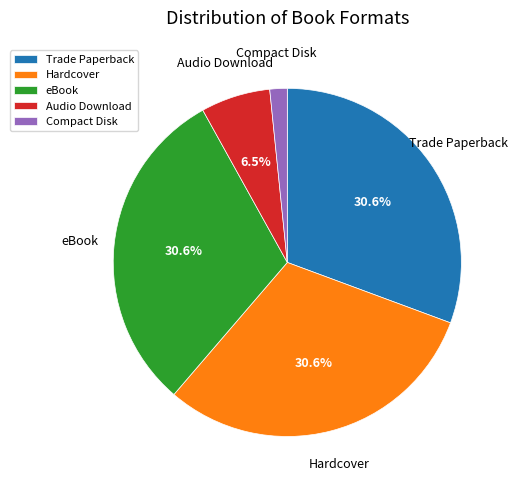

What is the smallest slice in the pie chart?

Compact Disk